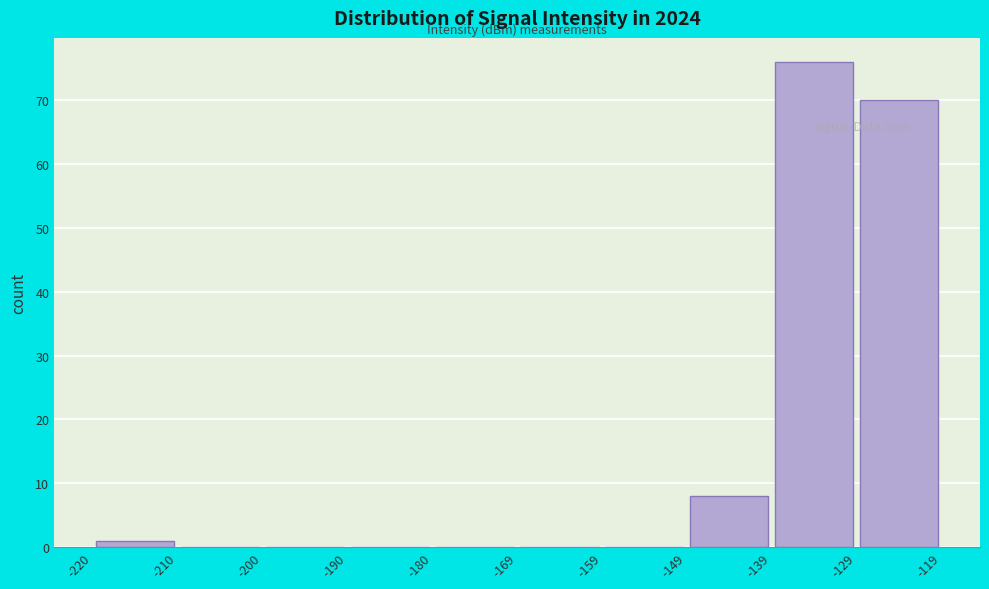

Over which range of the x-axis is the bar tallest?

-139 to -129